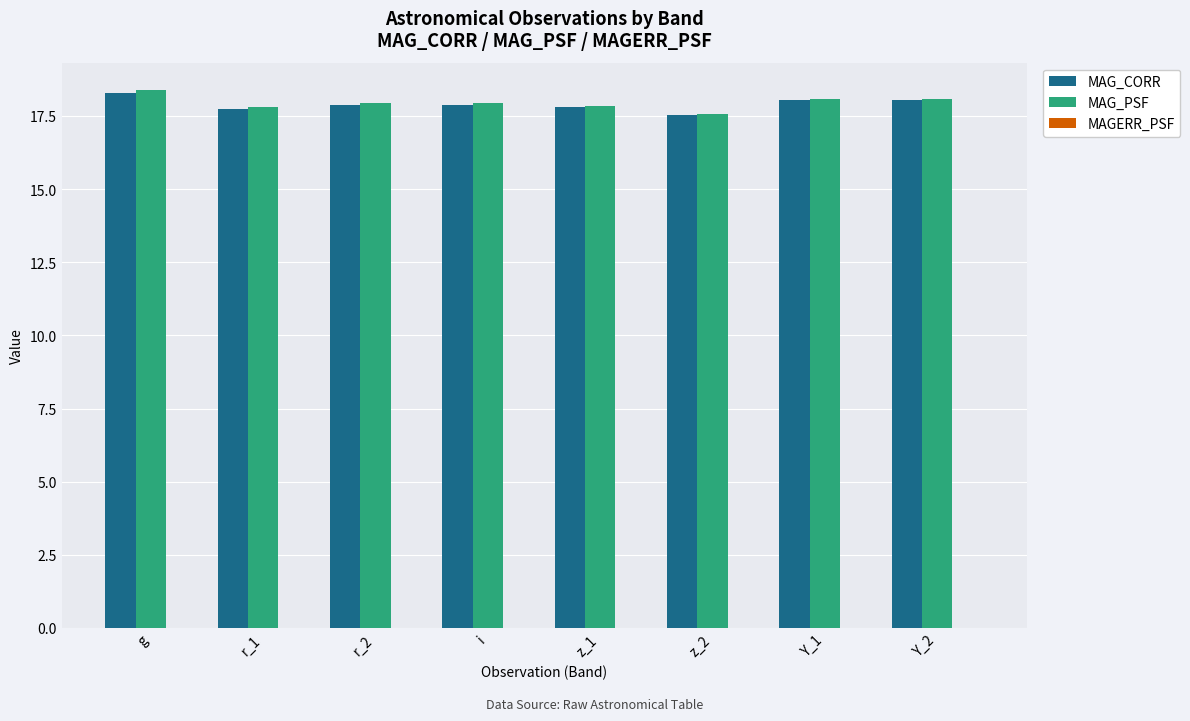

How many categories are shown in the chart?

8